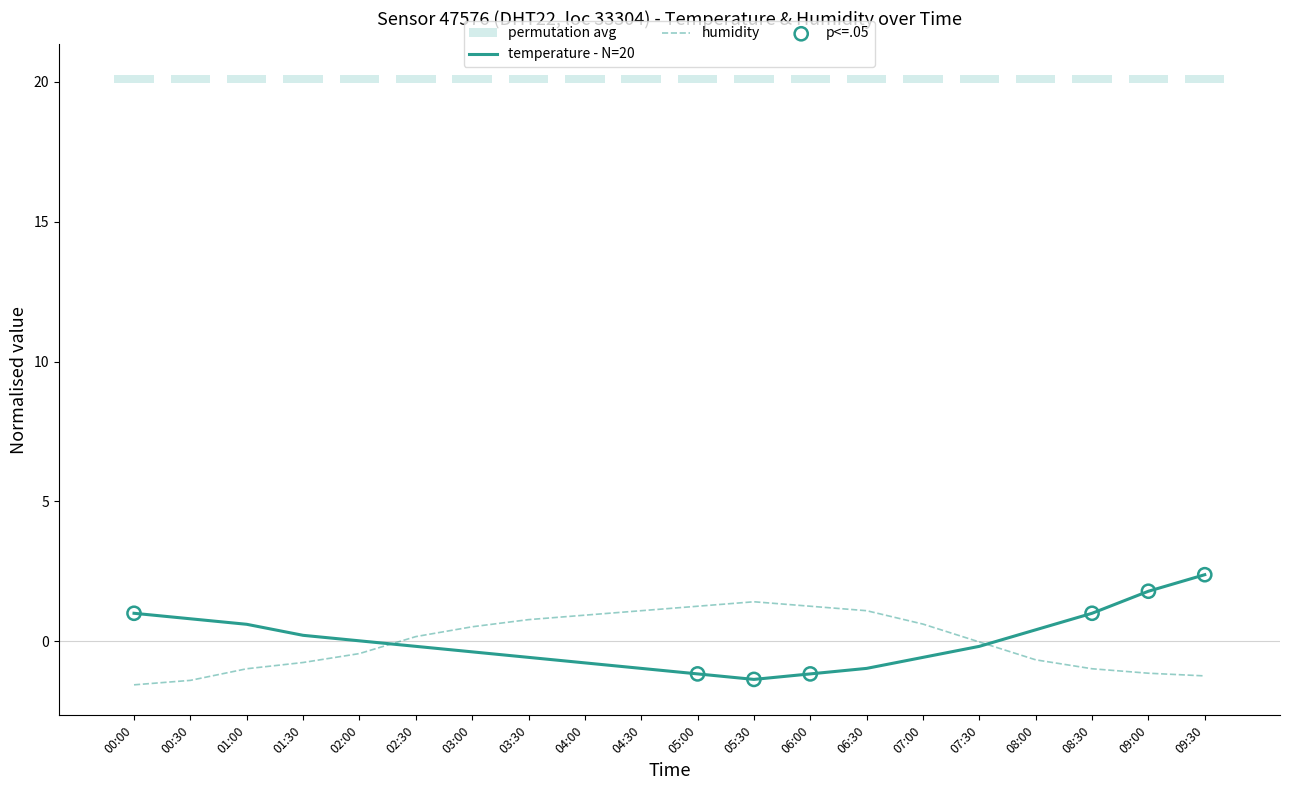

Is the value of temperature at 09:00 greater than the value of humidity at 07:30?

Yes